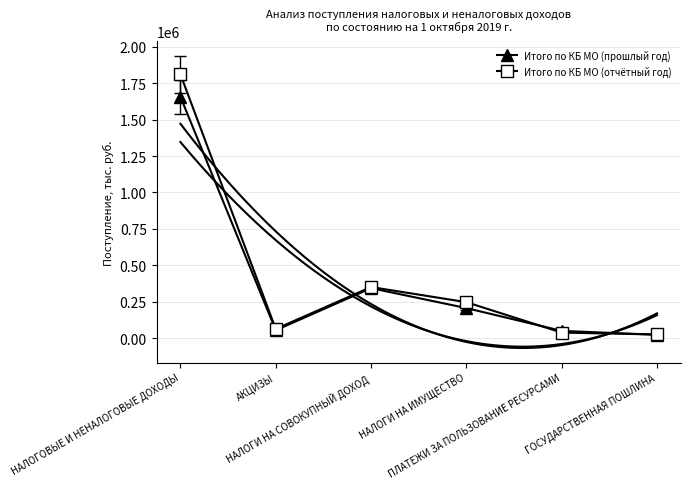

Where is Итого по КБ МО (прошлый год) nearest to the value 898913?

НАЛОГИ НА СОВОКУПНЫЙ ДОХОД